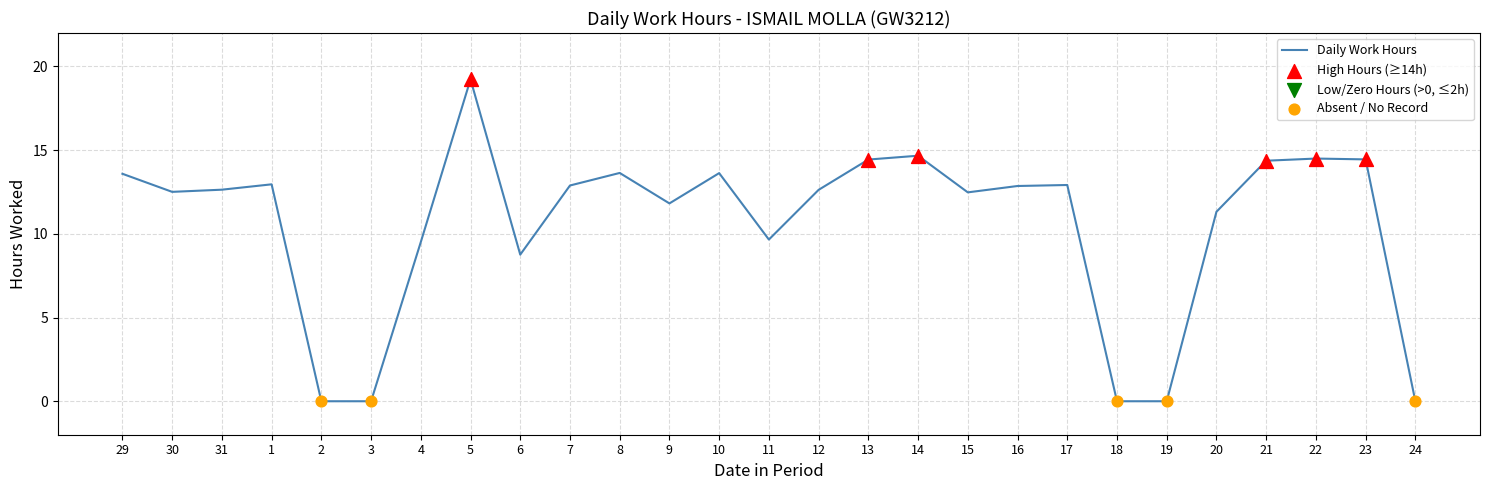

Approximately how many times larger is the value at 29 compared to 22?

0.9